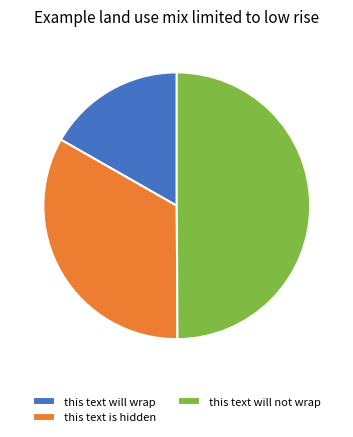

Does this text will wrap represent more than half of the total?

No